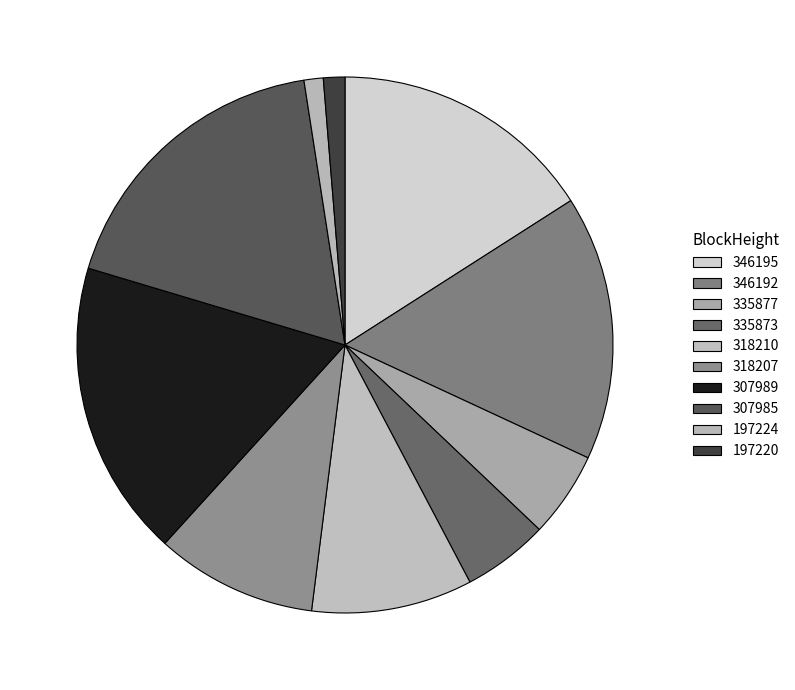

Is there any slice that represents more than half of the pie?

No